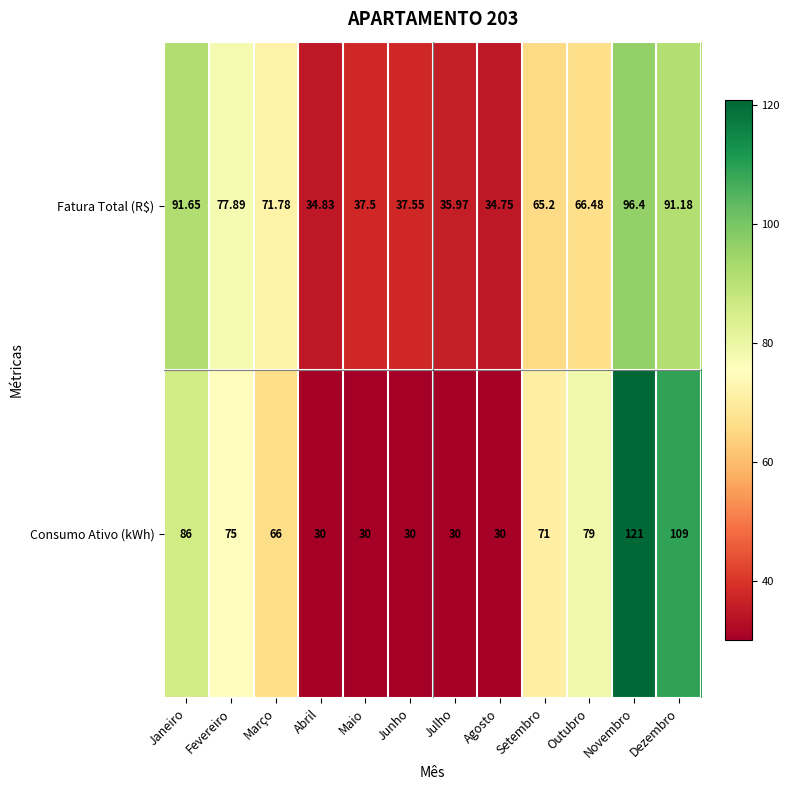

At which category is the sum across all series the highest?

Novembro